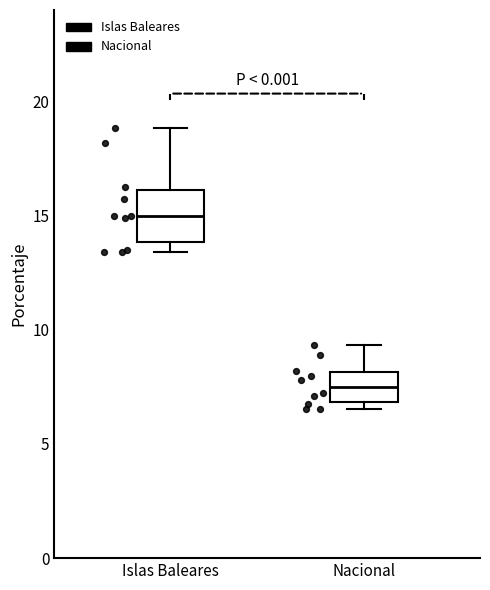

Which box has the highest median line?

Islas Baleares